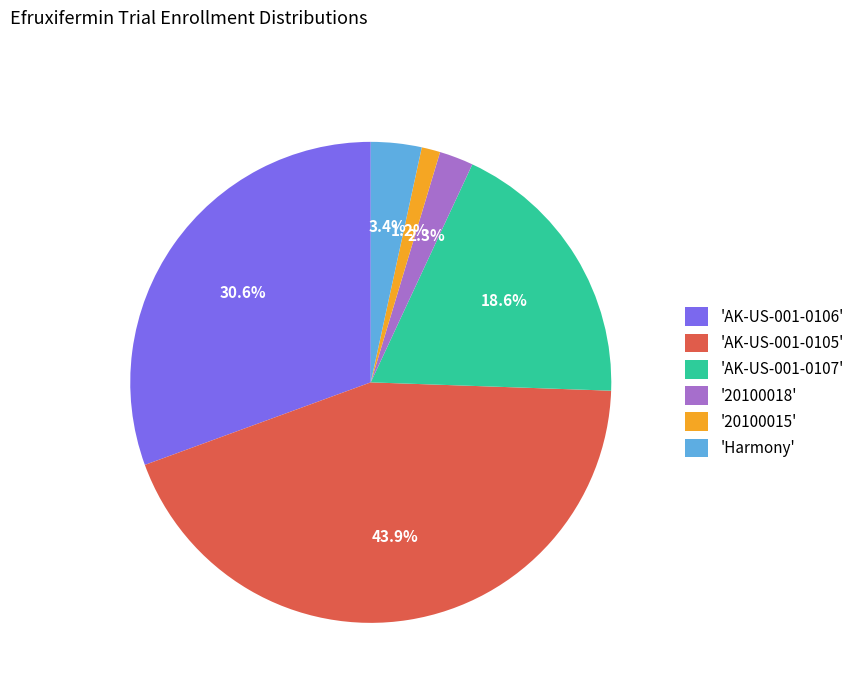

What percentage is NOT represented by 'AK-US-001-0106'?

69.4%